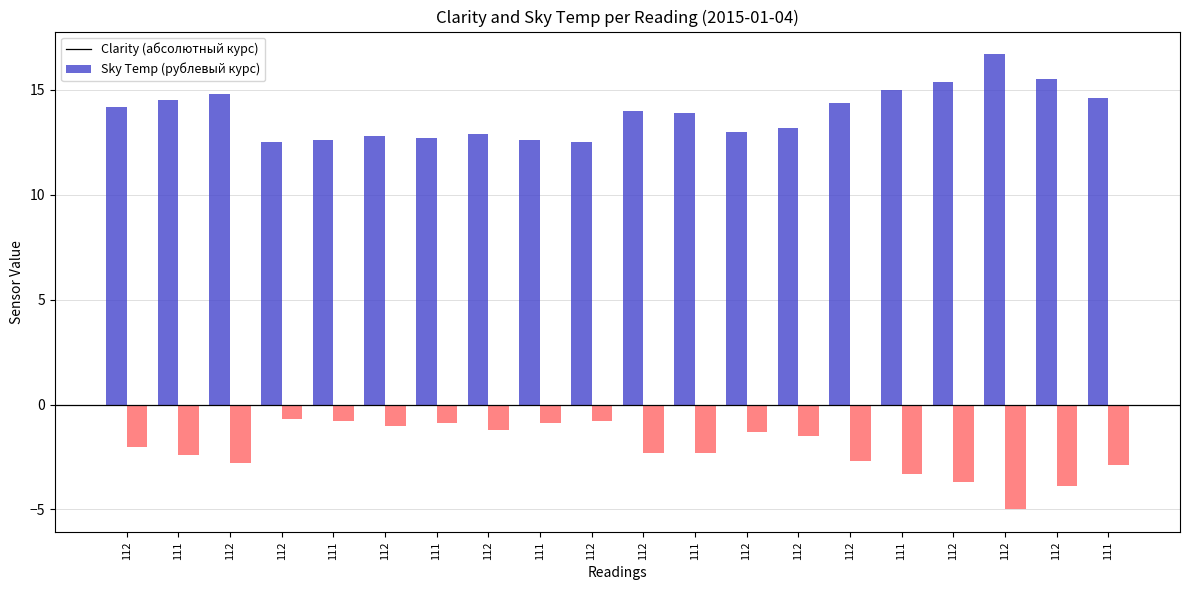

Reading left to right, extract all data points from this chart.

Clarity: 112=14.2	111=14.5	112=14.8	112=12.5	111=12.6	112=12.8	111=12.7	112=12.9	111=12.6	112=12.5	112=14.0	111=13.9	112=13.0	112=13.2	112=14.4	111=15.0	112=15.4	112=16.7	112=15.5	111=14.6
Sky Temp: 112=-2.0	111=-2.4	112=-2.8	112=-0.7	111=-0.8	112=-1.0	111=-0.9	112=-1.2	111=-0.9	112=-0.8	112=-2.3	111=-2.3	112=-1.3	112=-1.5	112=-2.7	111=-3.3	112=-3.7	112=-5.0	112=-3.9	111=-2.9